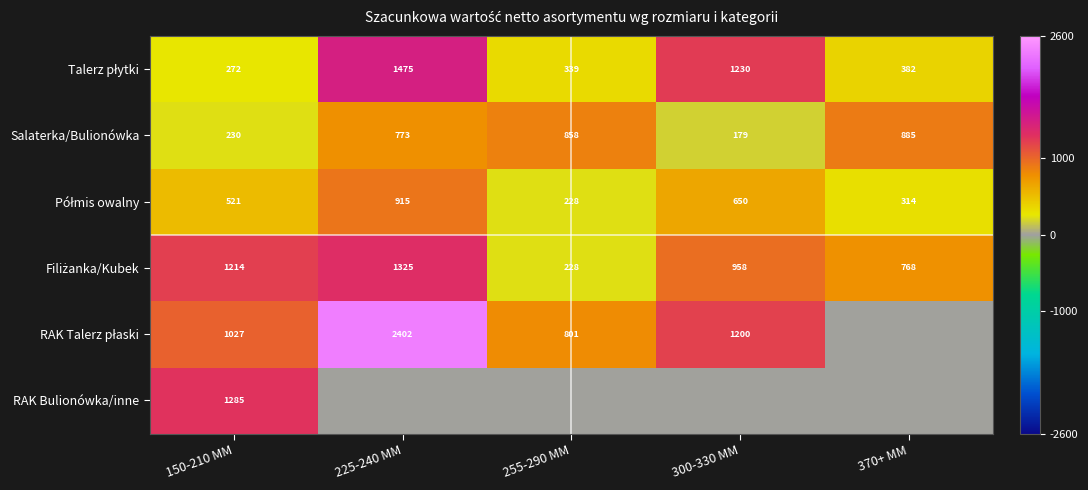

What is the total value across all series at 150-210 MM?

4549